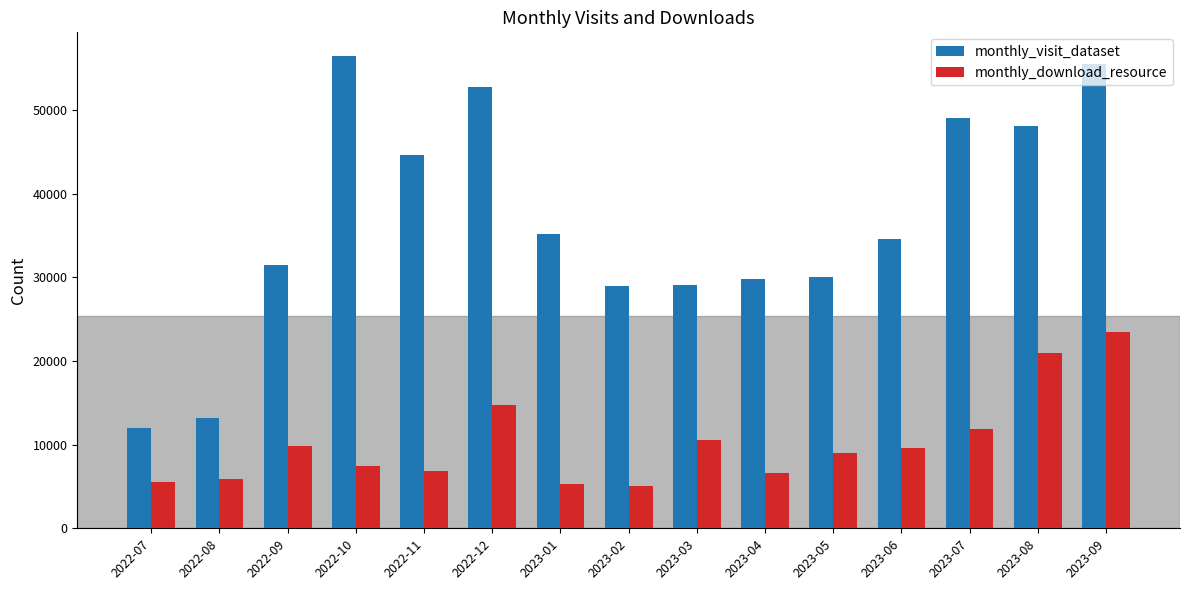

At how many categories does at least one series exceed 49428?

3